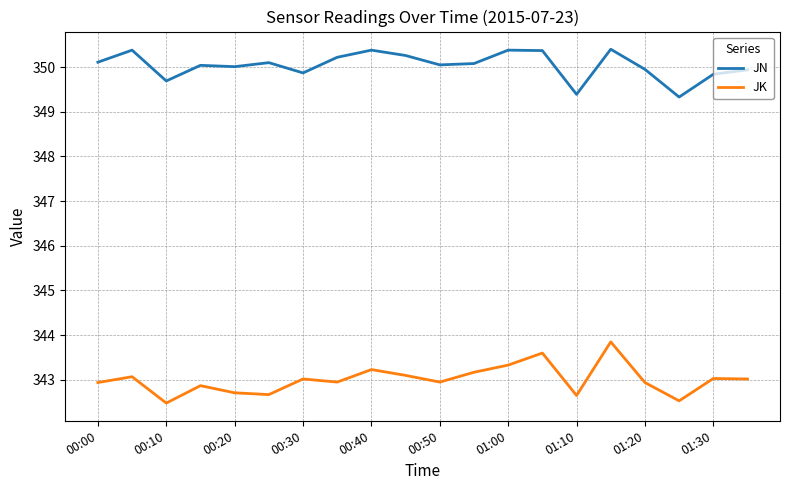

Rank the series by their average value, from lowest to highest.

JK, JN